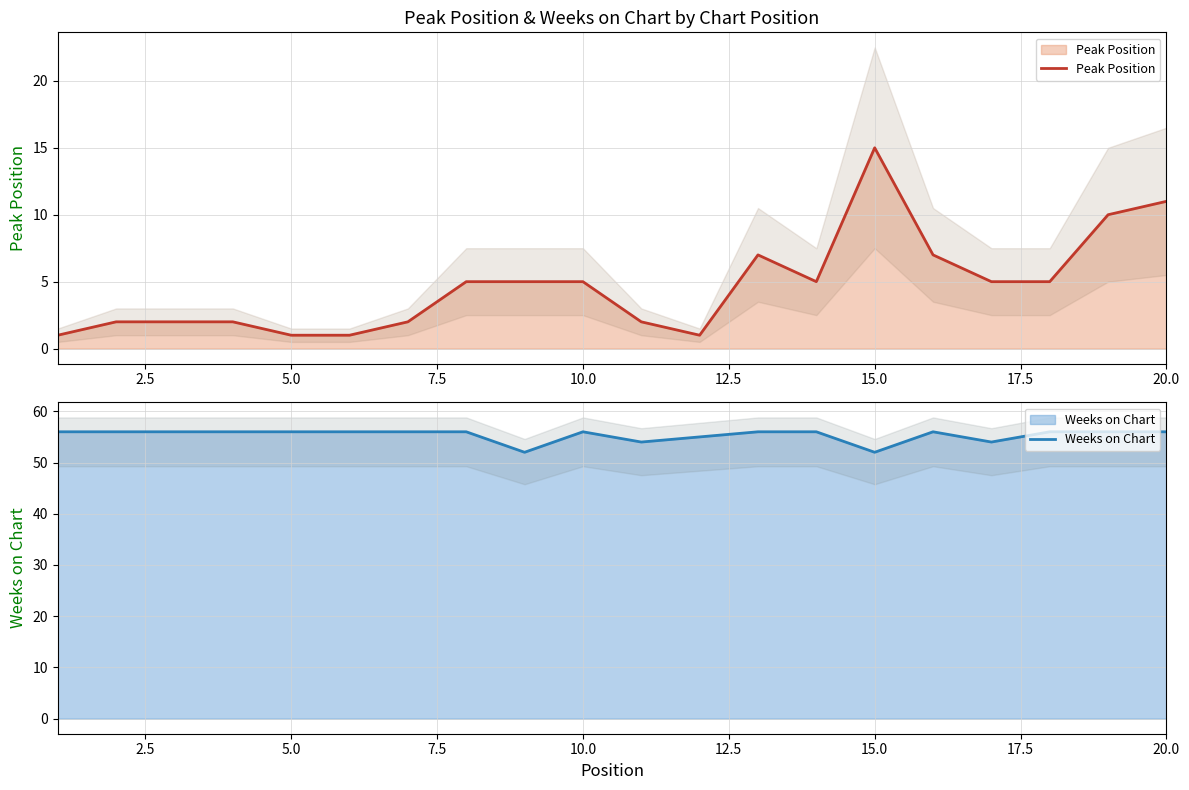

Does the chart have visible grid lines?

Yes